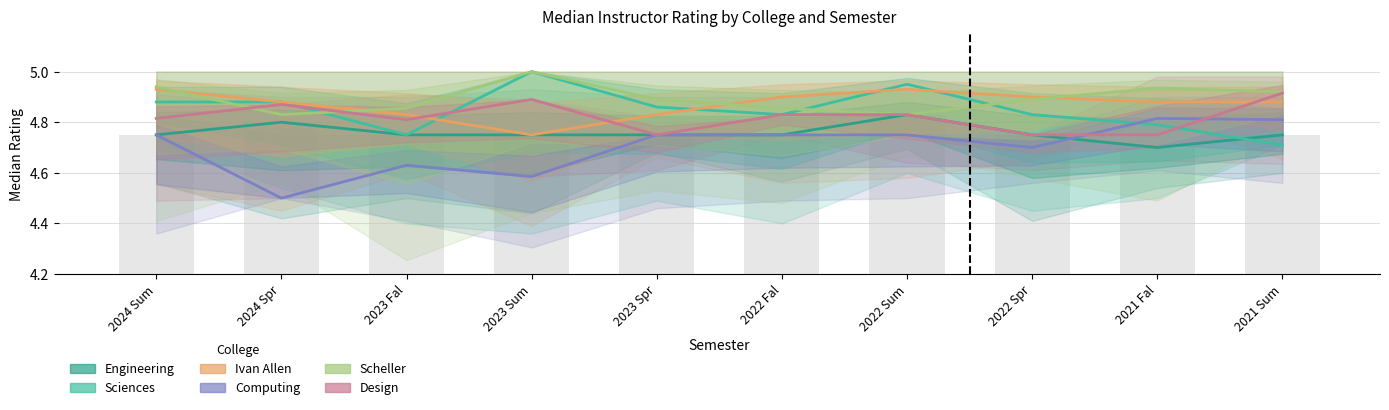

At which label does Engineering reach its minimum?

2021 Fal